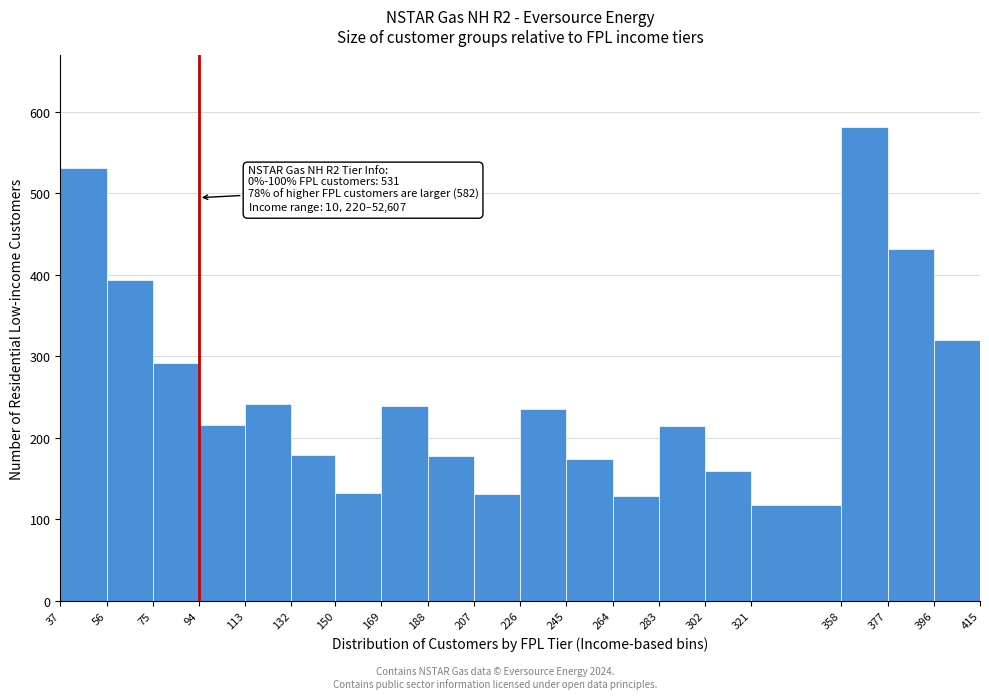

Over which range of the x-axis is the bar tallest?

358 to 377